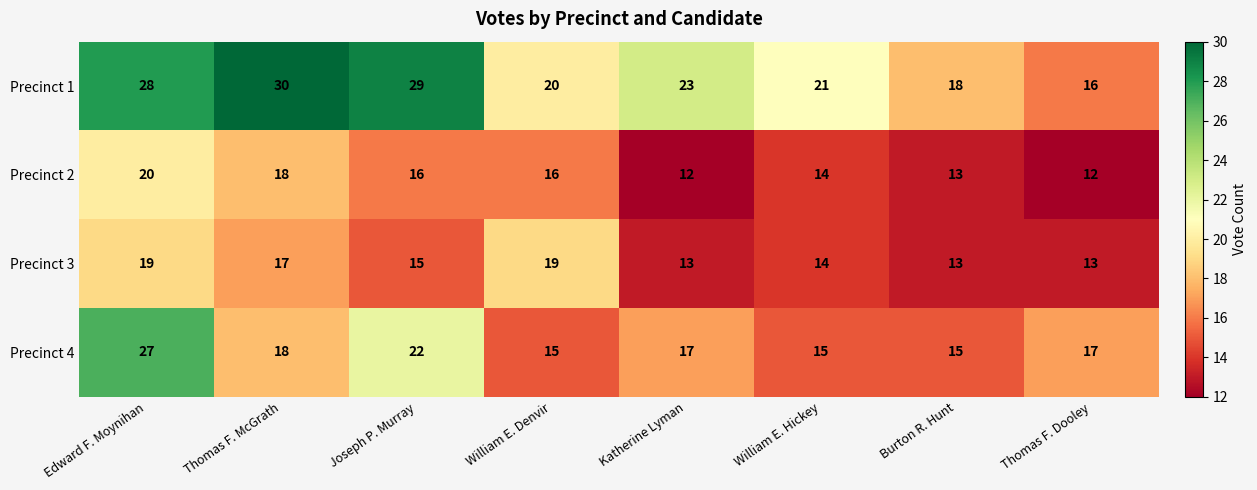

At which category is the sum across all series the highest?

Edward F. Moynihan